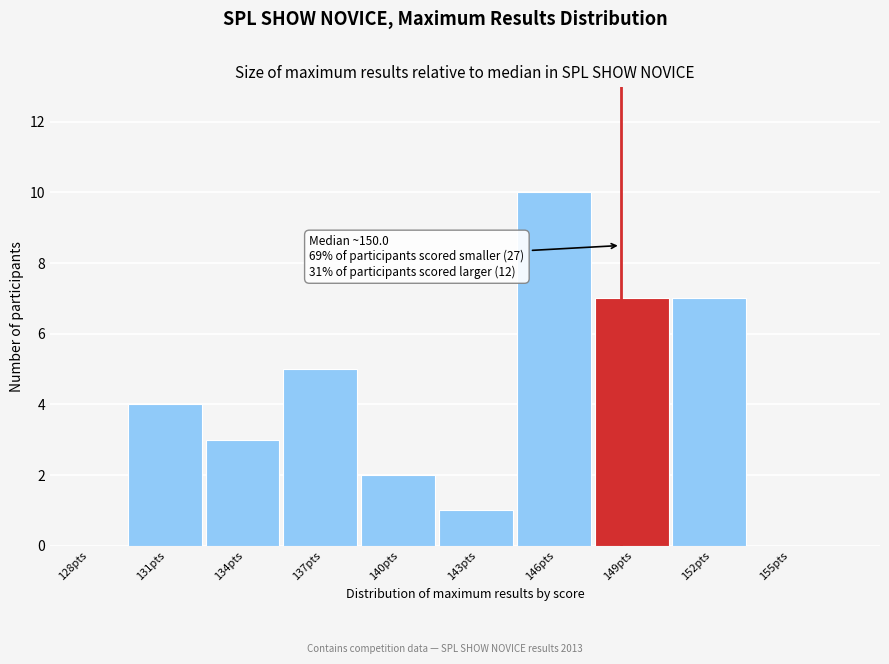

Reading left to right, transcribe all the data shown in this chart.

128pts=0	131pts=4	134pts=3	137pts=5	140pts=2	143pts=1	146pts=10	149pts=7	152pts=7	155pts=0